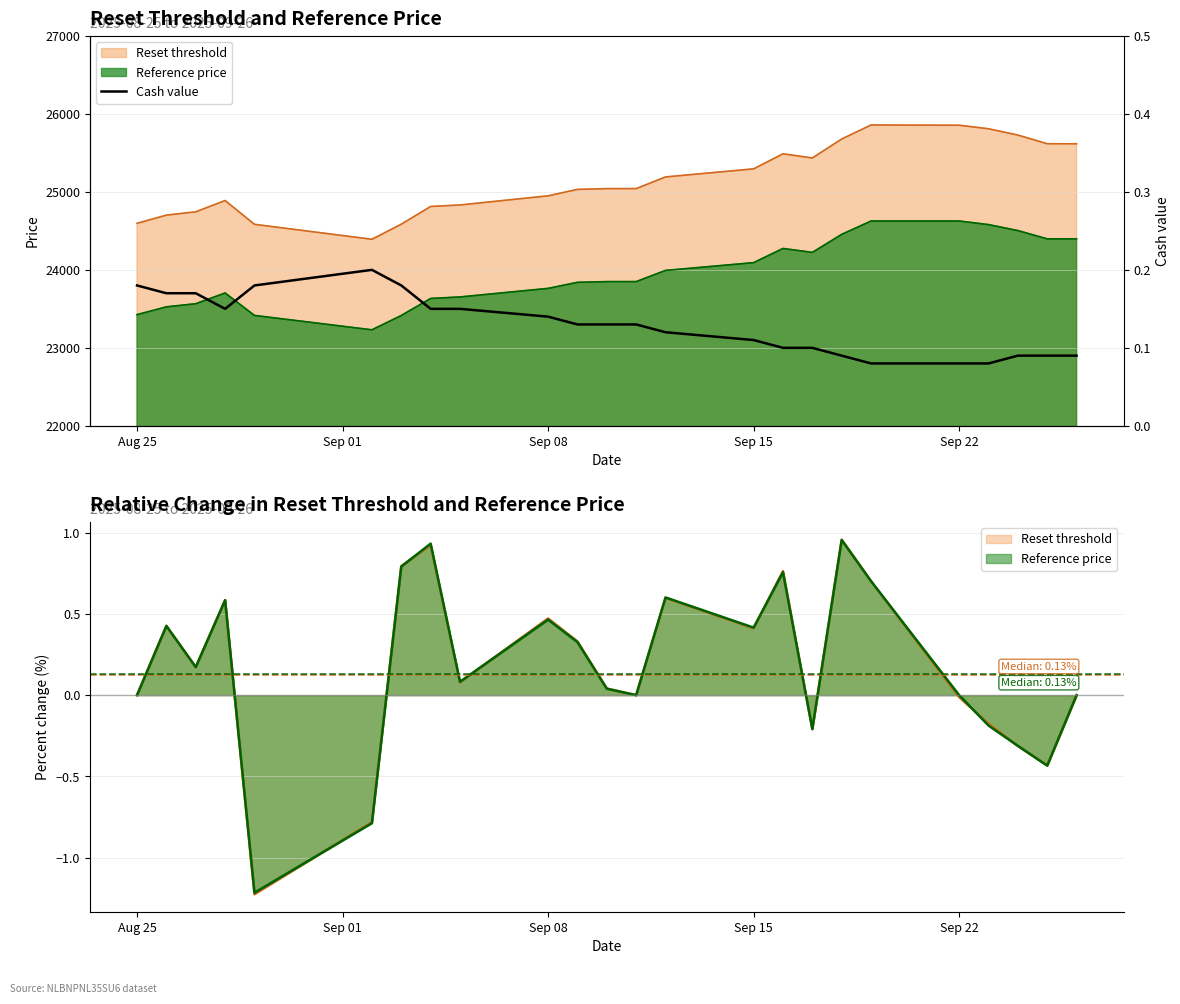

The chart shows a value of 0.1 at Sep 22. True or false?

True